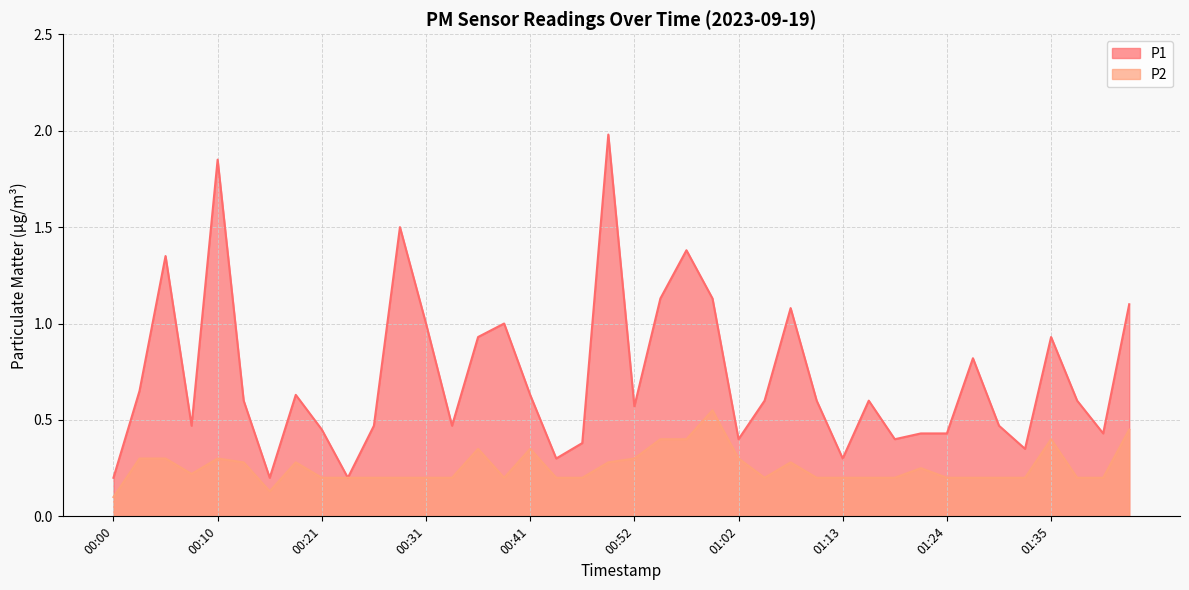

True or false: P1 and P2 intersect in this chart.

False